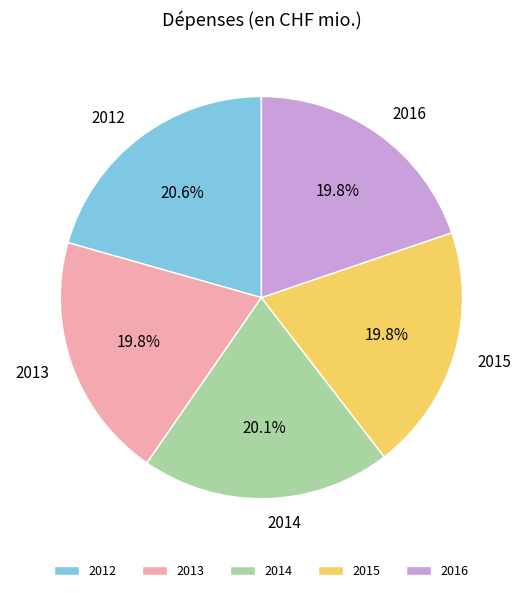

Does any single category account for the majority?

No